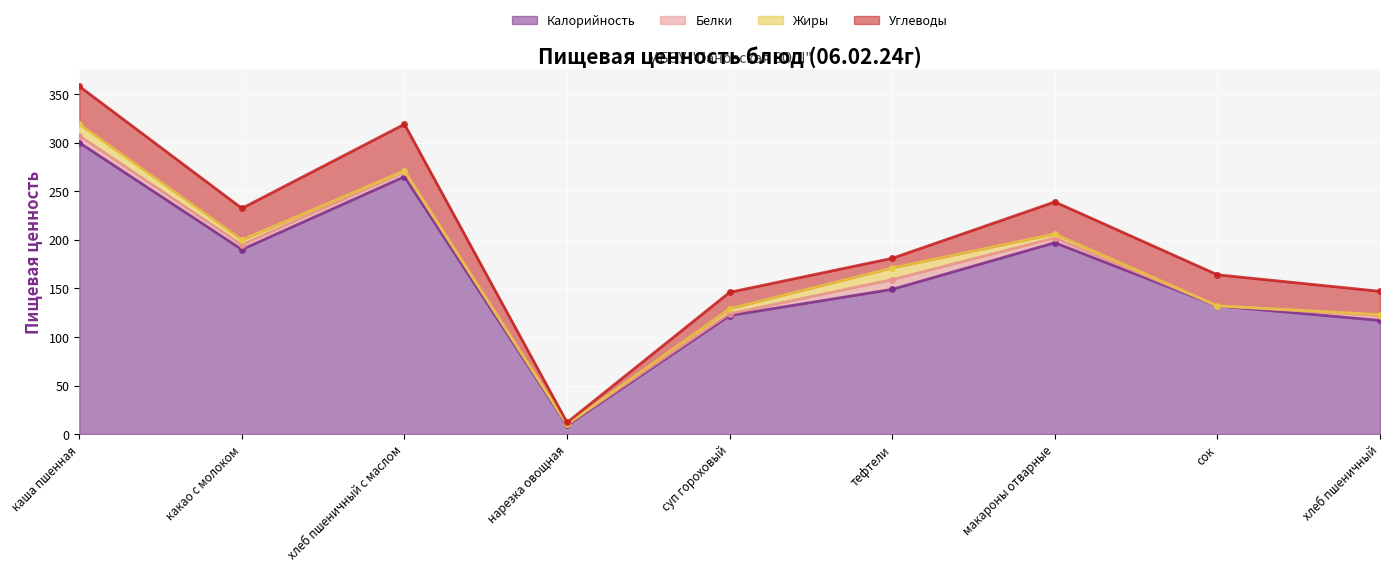

True or false: Белки and Калорийность cross at least once.

False